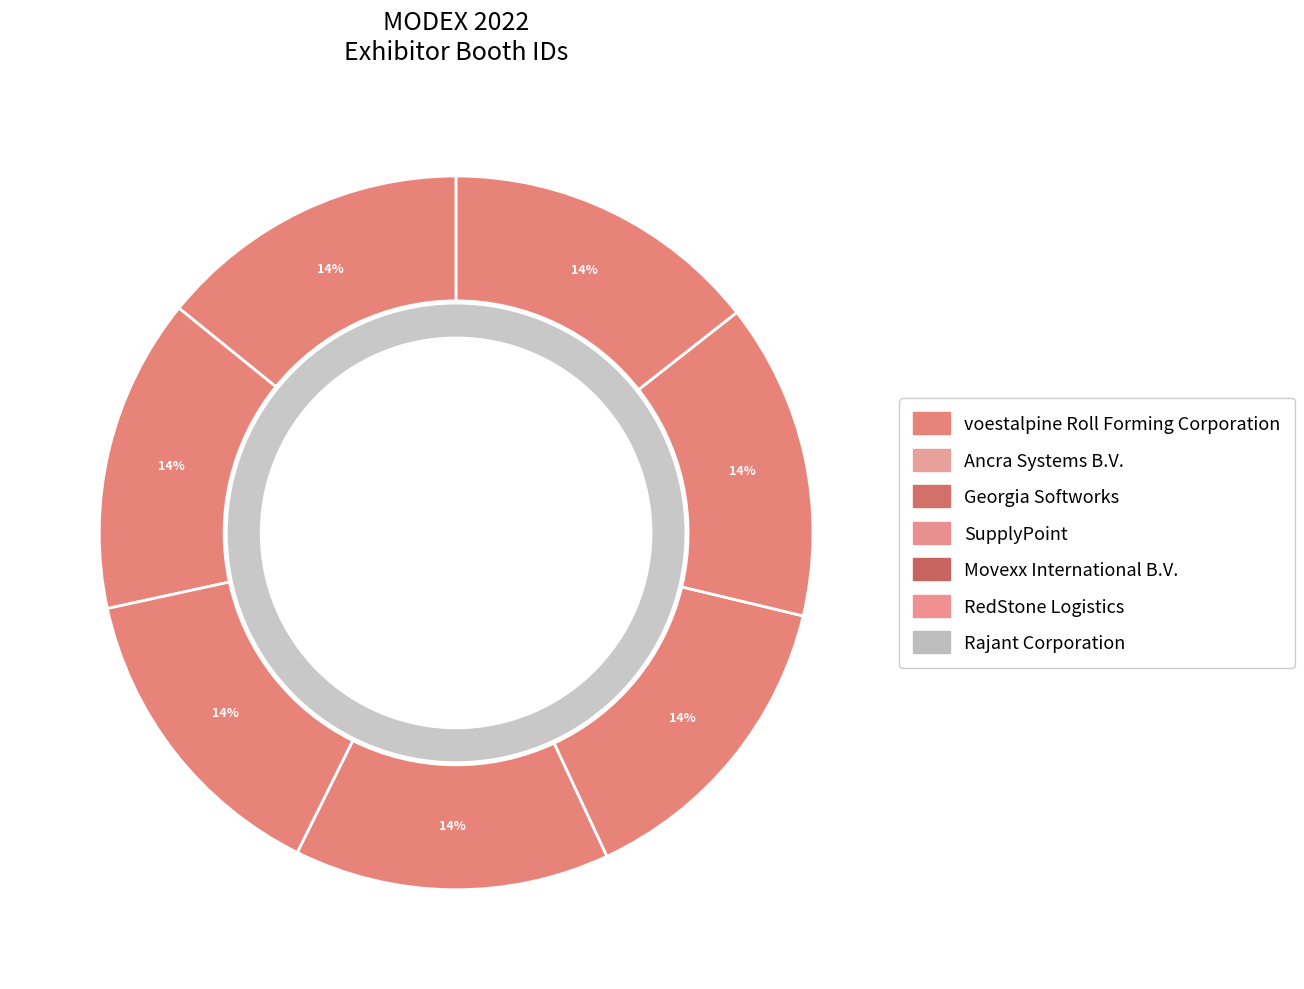

Rank the categories by value from lowest to highest.

voestalpine Roll Forming Corporation, Ancra Systems B.V., Georgia Softworks, SupplyPoint, Movexx International B.V., RedStone Logistics, Rajant Corporation